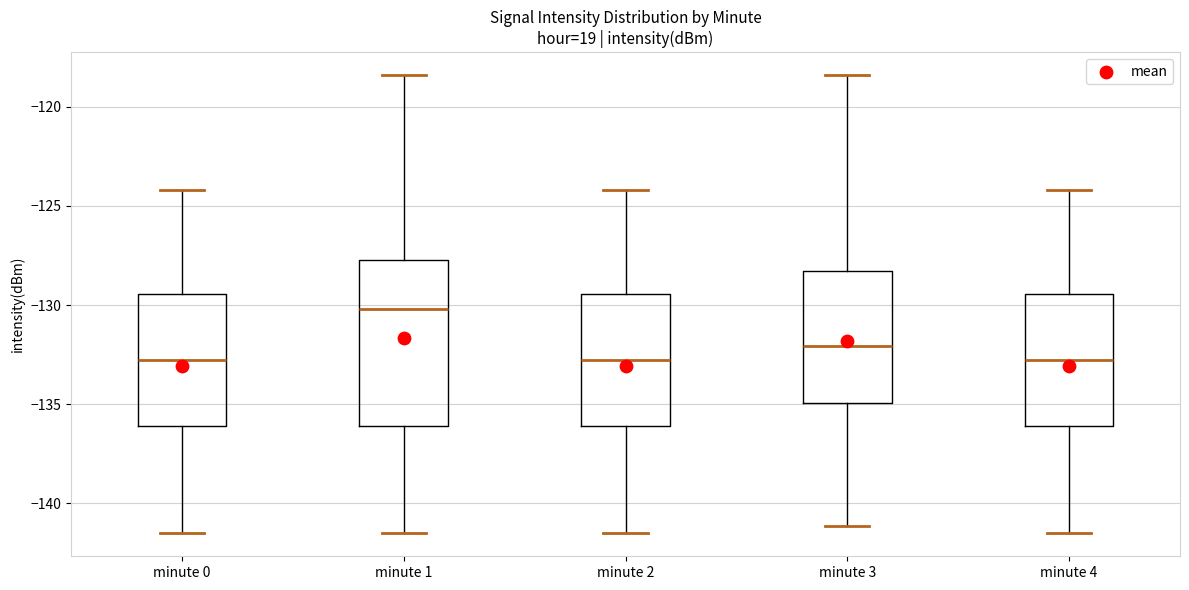

Reading left to right, read every box against the y-axis: the position of its median line, the range the box covers, and the ends of its whiskers. The values are not printed on the chart, so give them approximately, as read against the axis.

minute 0: median -132.5, box -136.0 to -129.5, whiskers -141.5 to -124.0
minute 1: median -130.0, box -136.0 to -127.5, whiskers -141.5 to -118.5
minute 2: median -132.5, box -136.0 to -129.5, whiskers -141.5 to -124.0
minute 3: median -132.0, box -135.0 to -128.5, whiskers -141.0 to -118.5
minute 4: median -132.5, box -136.0 to -129.5, whiskers -141.5 to -124.0